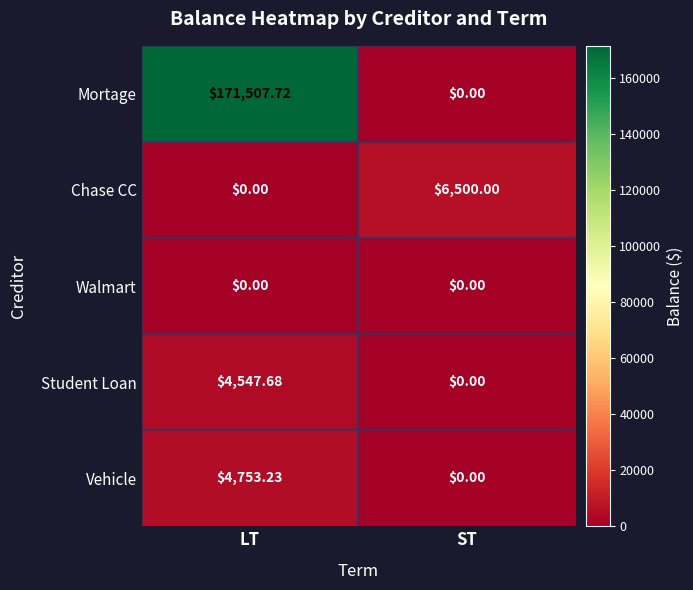

Which label corresponds to the largest value in the chart?

LT